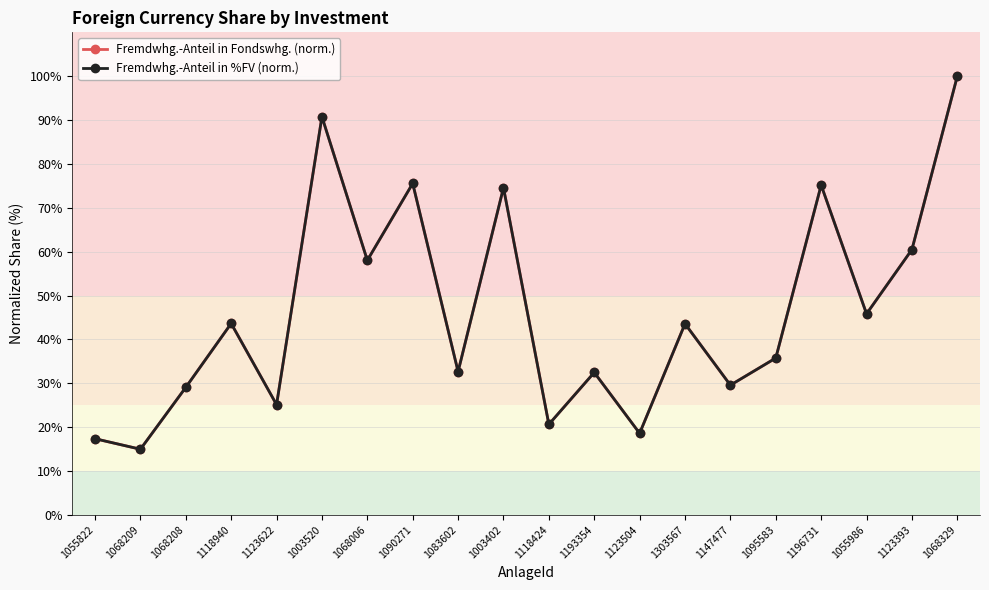

Does the chart have visible grid lines?

Yes